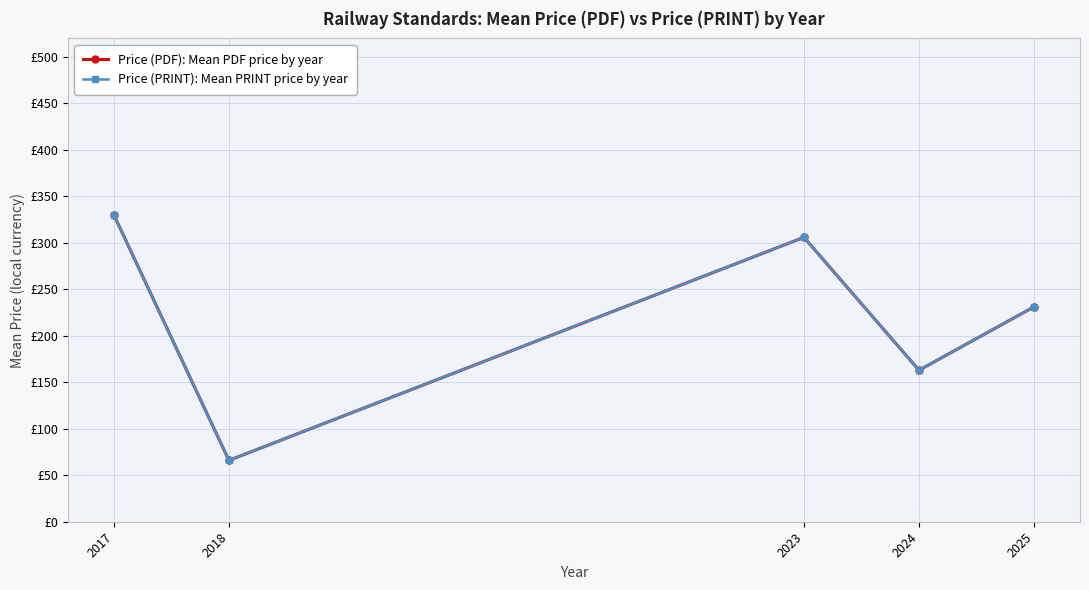

True or false: Price (PRINT): Mean PRINT price by year and Price (PDF): Mean PDF price by year intersect in this chart.

False